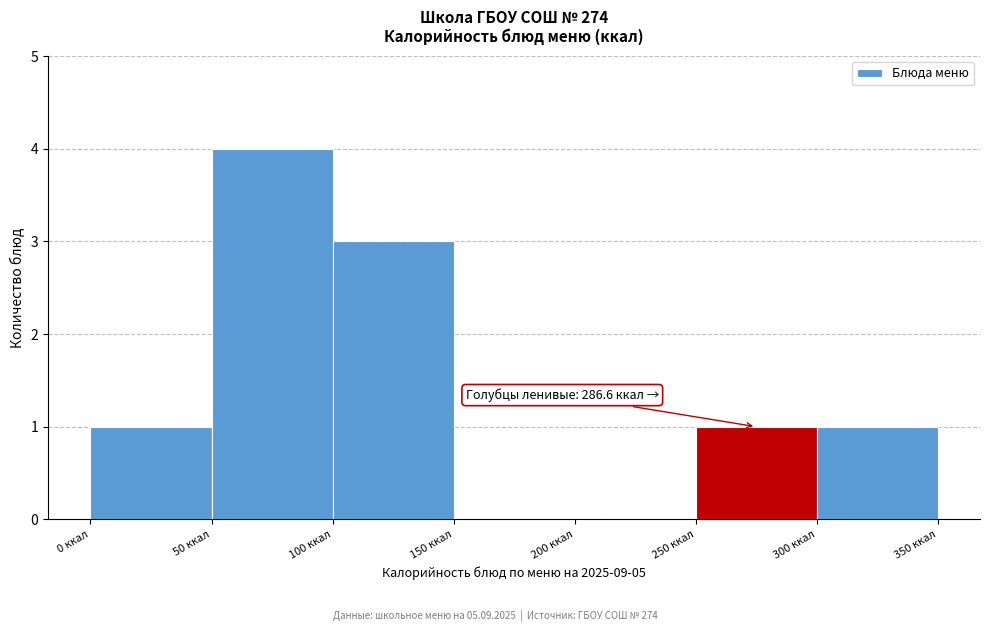

Which range on the x-axis has the tallest bar?

50 to 100